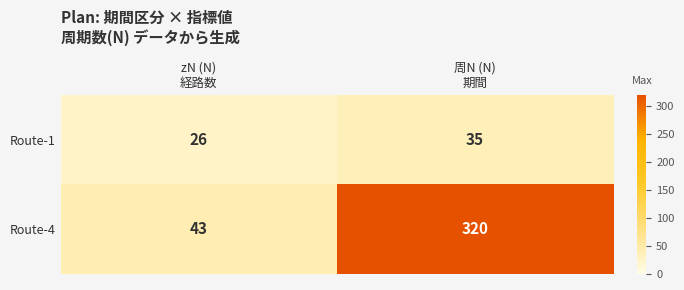

List the series in order of their overall mean, lowest first.

Route-1, Route-4